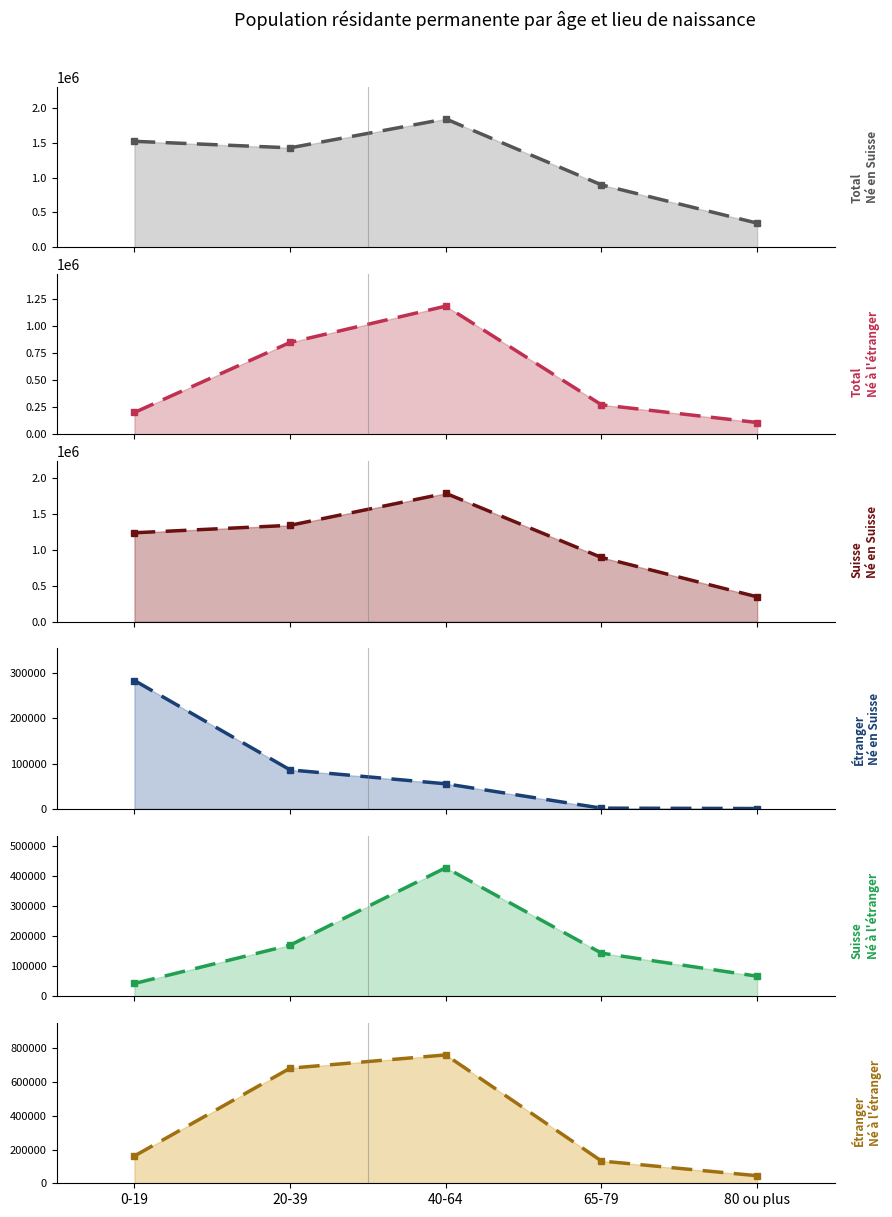

True or false: Total (Né en Suisse) (line) and Étranger (Né en Suisse) (line) intersect in this chart.

False